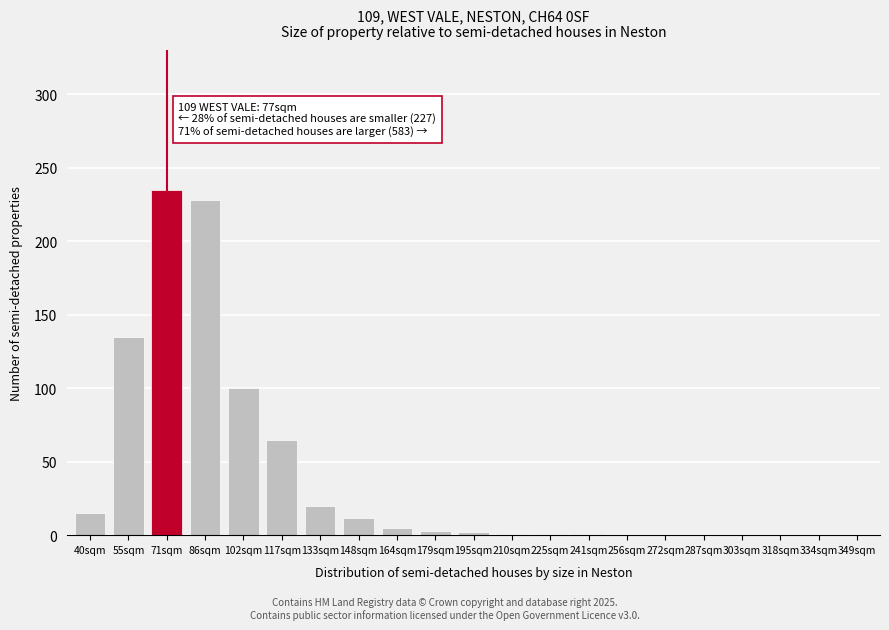

The chart shows a value of 228 at 86sqm. True or false?

True